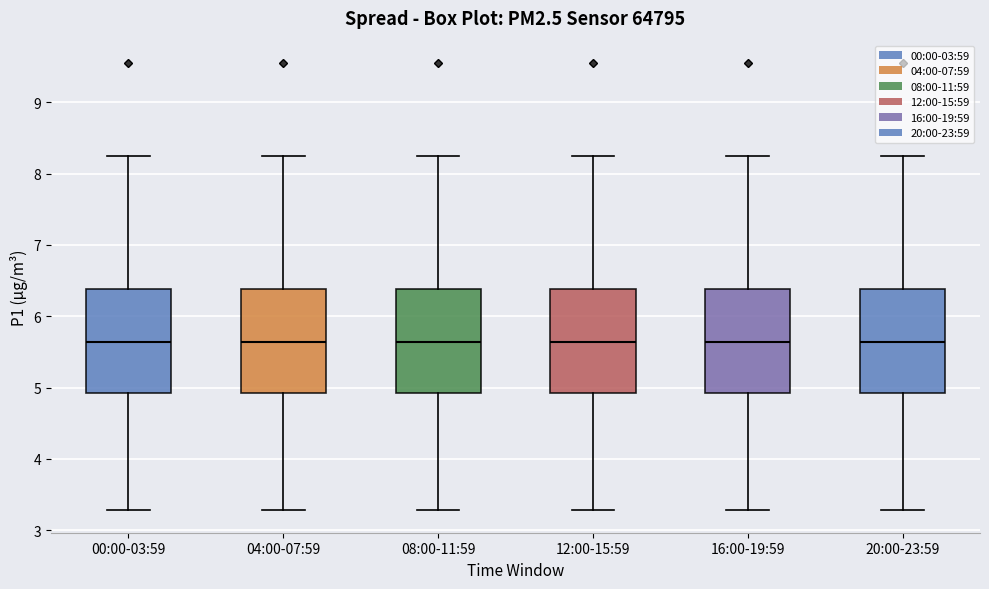

Where is the lower edge of the box for 20:00-23:59 on the y-axis? The values are not printed on the chart, so give them approximately, as read against the axis.

4.9